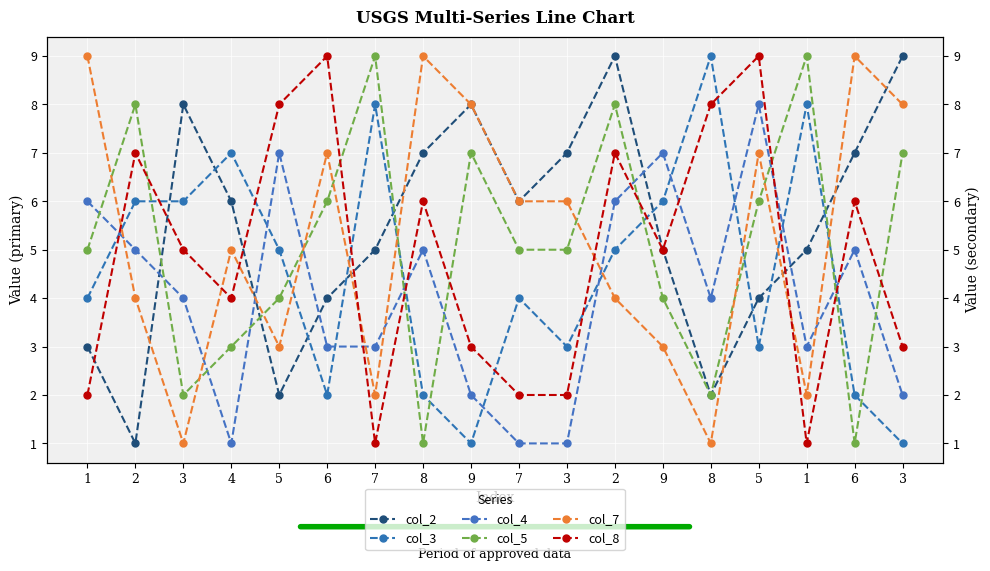

Reading left to right, transcribe all the data shown in this chart.

col_2: 3	1	8	6	2	4	5	7	8	6	7	9	5	2	4	5	7	9
col_3: 4	6	6	7	5	2	8	2	1	4	3	5	6	9	3	8	2	1
col_4: 6	5	4	1	7	3	3	5	2	1	1	6	7	4	8	3	5	2
col_5: 5	8	2	3	4	6	9	1	7	5	5	8	4	2	6	9	1	7
col_7: 9	4	1	5	3	7	2	9	8	6	6	4	3	1	7	2	9	8
col_8: 2	7	5	4	8	9	1	6	3	2	2	7	5	8	9	1	6	3